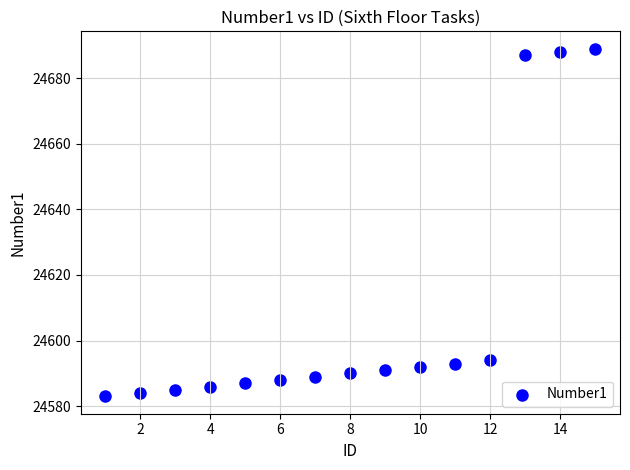

What is the range of Y values (max minus min)?

106